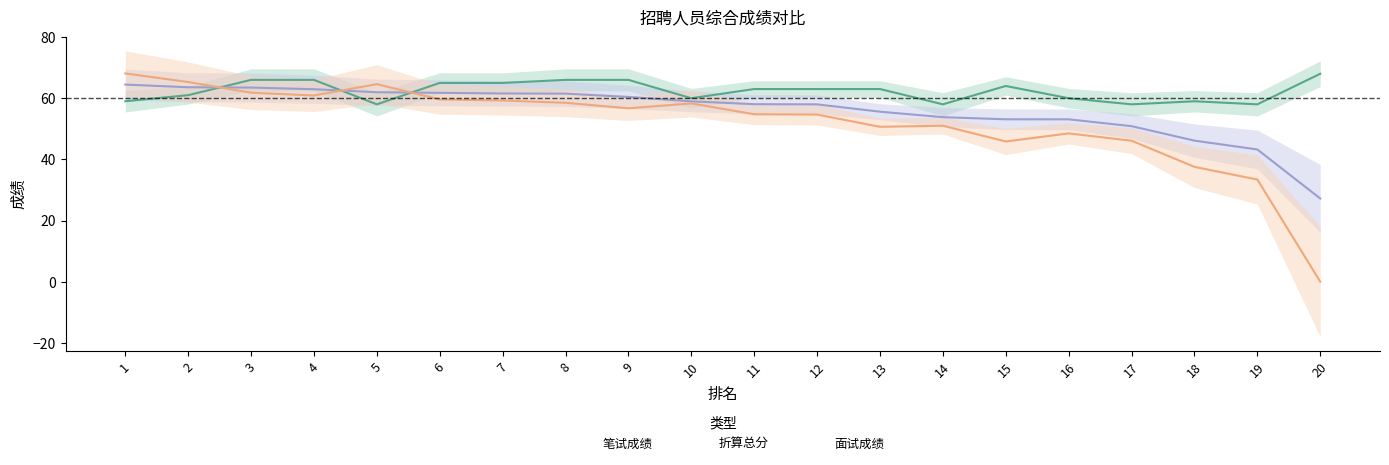

At which category is the sum across all series the highest?

1